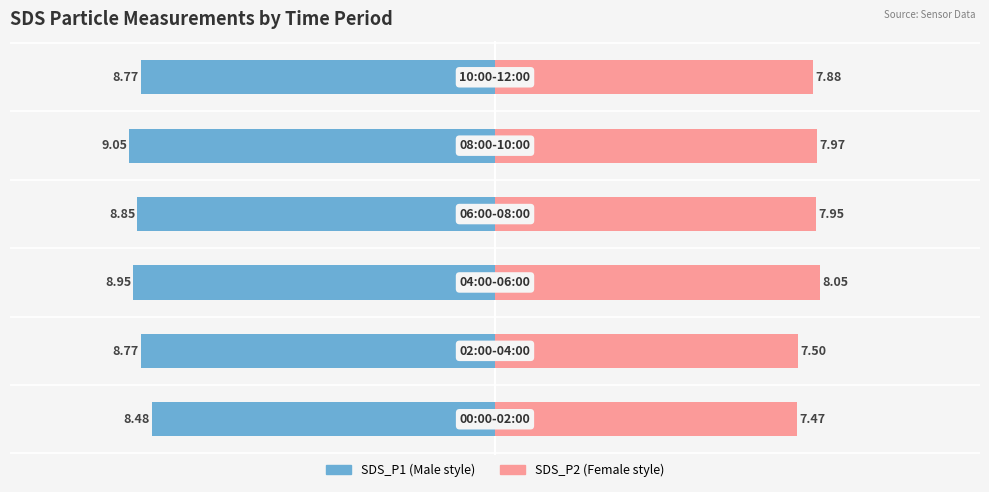

Reading left to right, list all the values displayed in this chart.

SDS_P1: 0=-8.5	1=-8.8	2=-8.9	3=-8.8	4=-9.1	5=-8.8
SDS_P2: 0=7.5	1=7.5	2=8.1	3=8.0	4=8.0	5=7.9